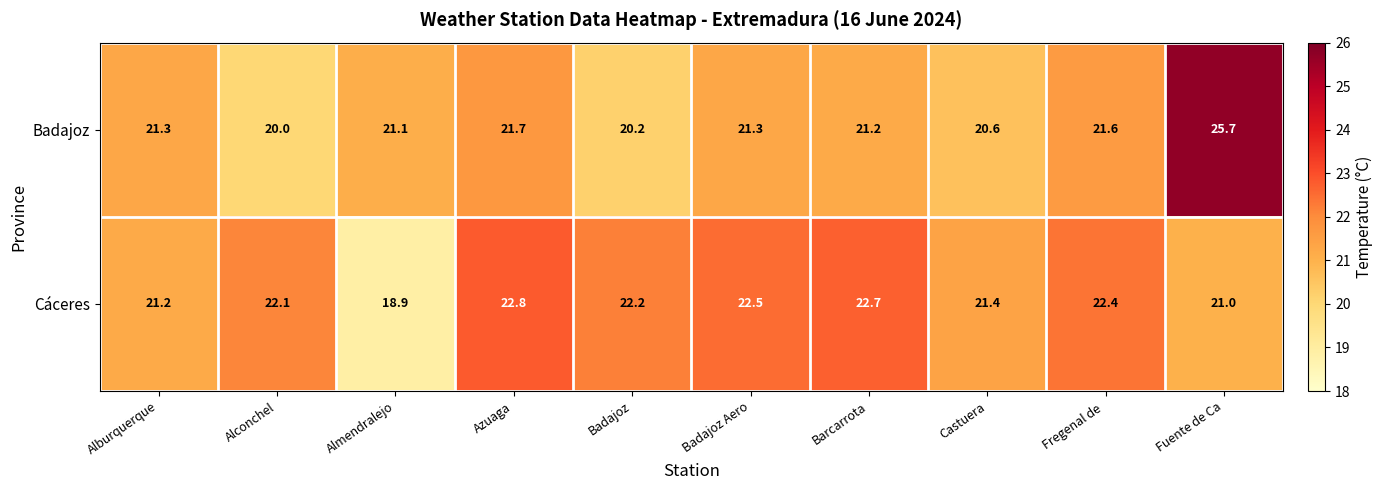

Where does the Cáceres series first go above 22?

Alconchel